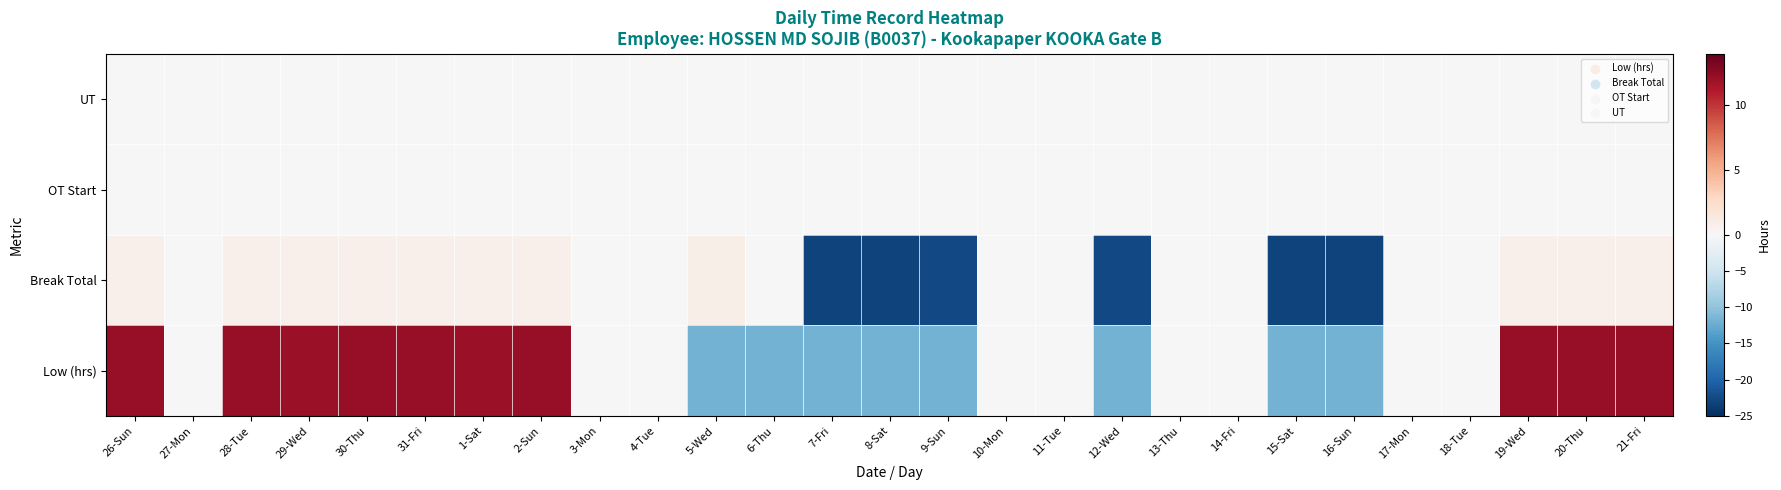

Which series changed the most between 9-Sun and 12-Wed?

Break Total